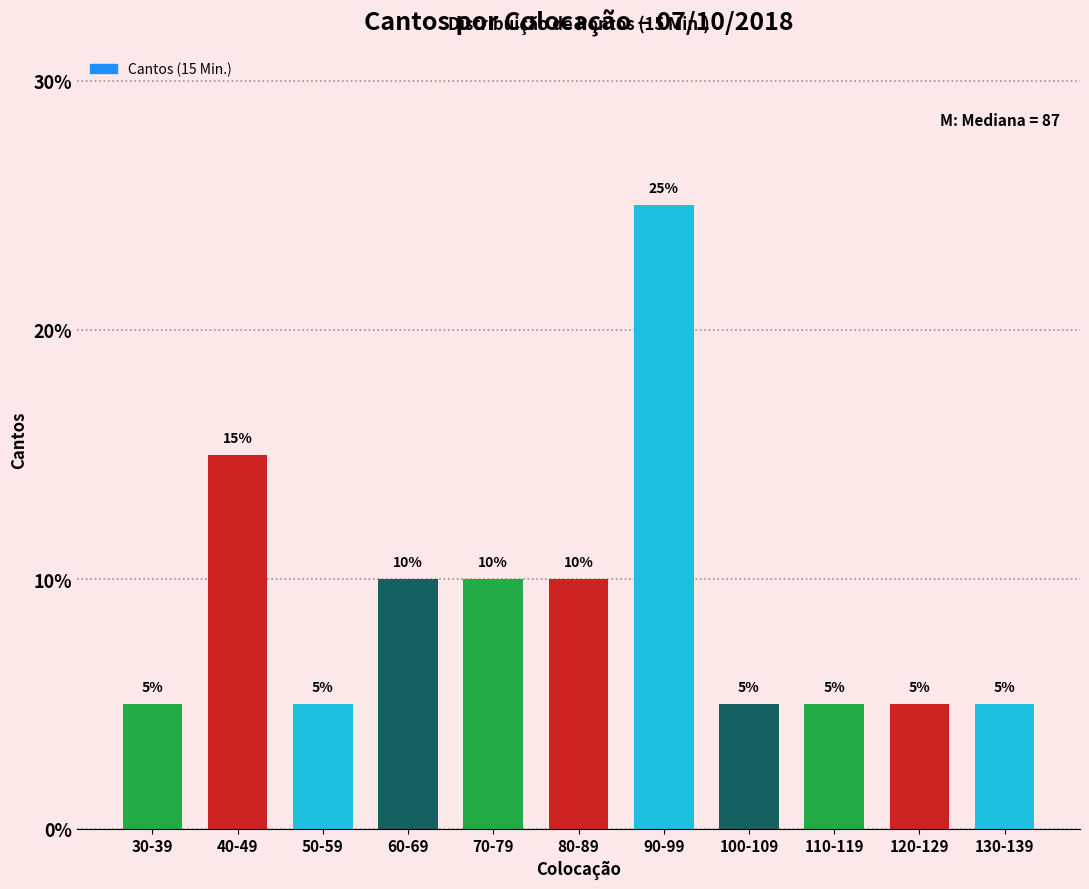

Reading left to right, extract all data points from this chart.

30-39=5	40-49=15	50-59=5	60-69=10	70-79=10	80-89=10	90-99=25	100-109=5	110-119=5	120-129=5	130-139=5